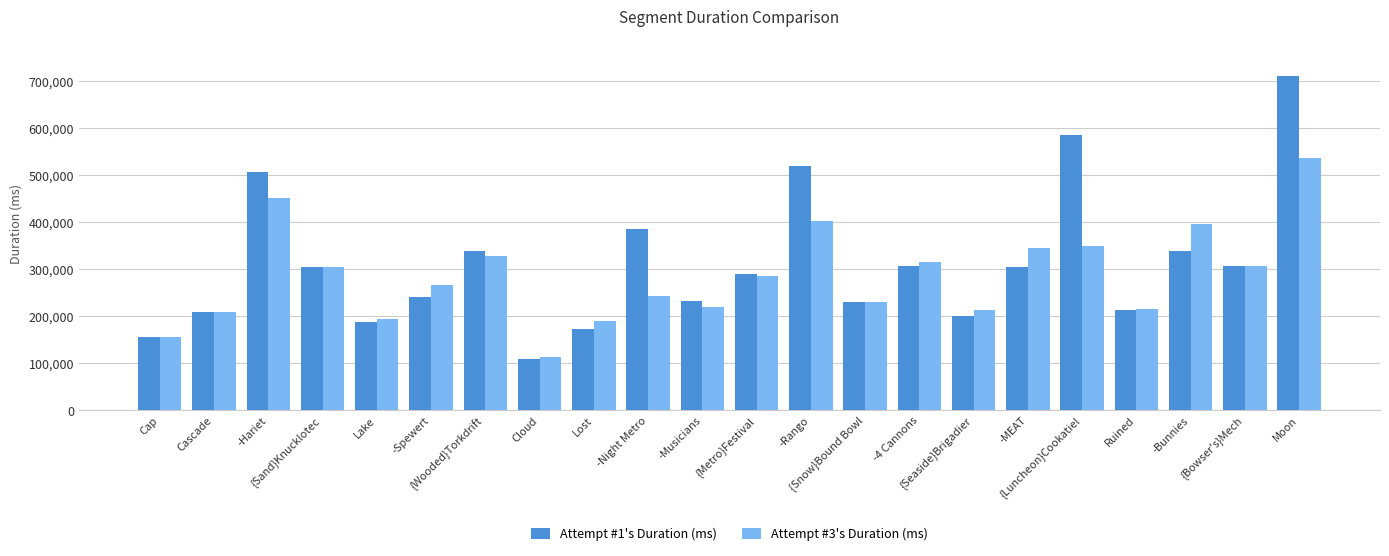

Which series has the largest range (max minus min)?

Attempt #1's Duration (ms)